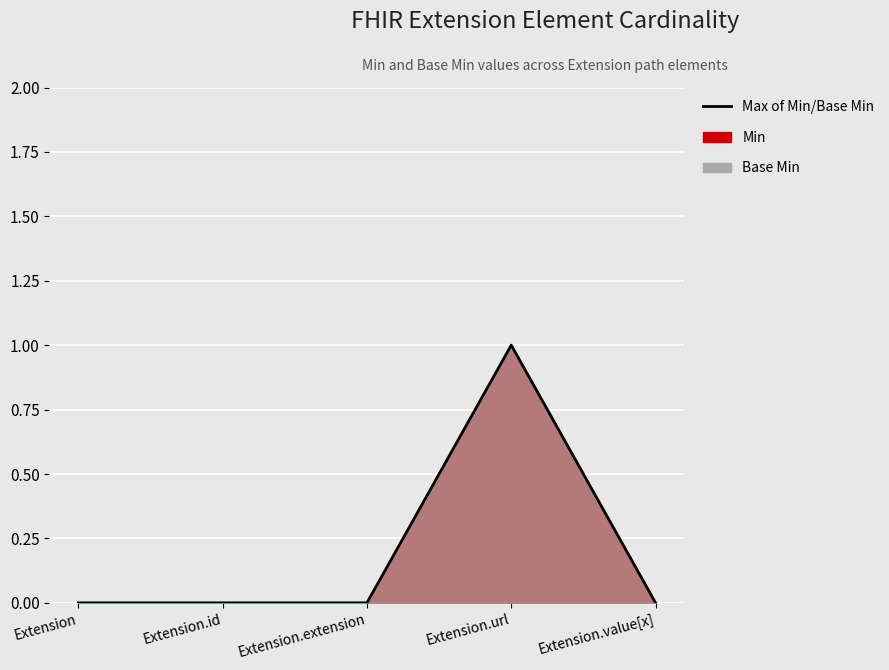

List the labels in order of value, largest first.

Extension.url, Extension, Extension.id, Extension.extension, Extension.value[x]